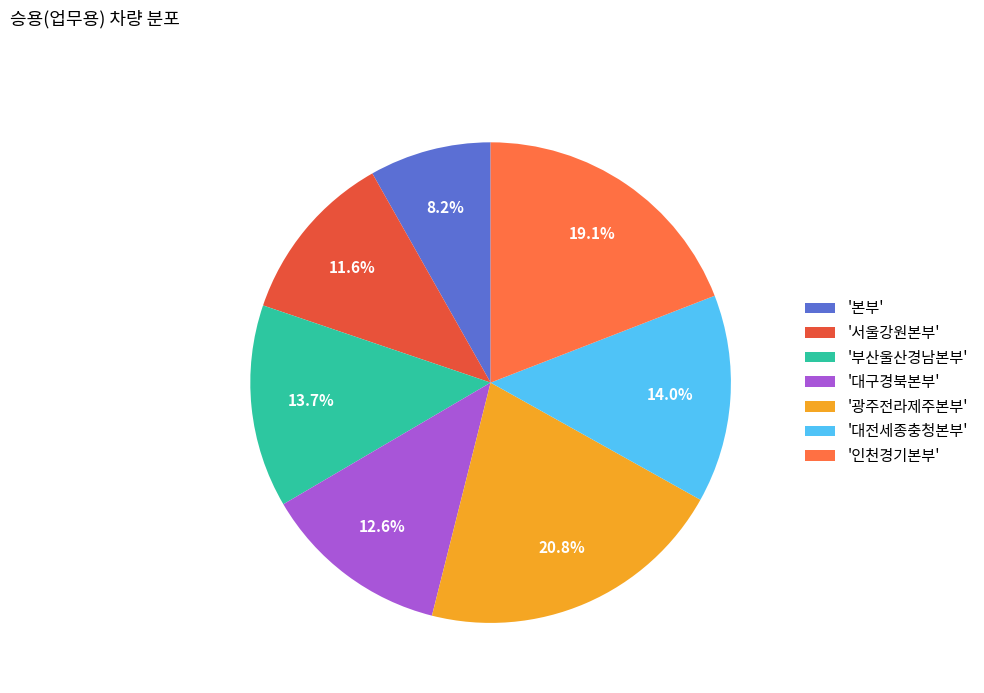

How many segments does this pie chart have?

7